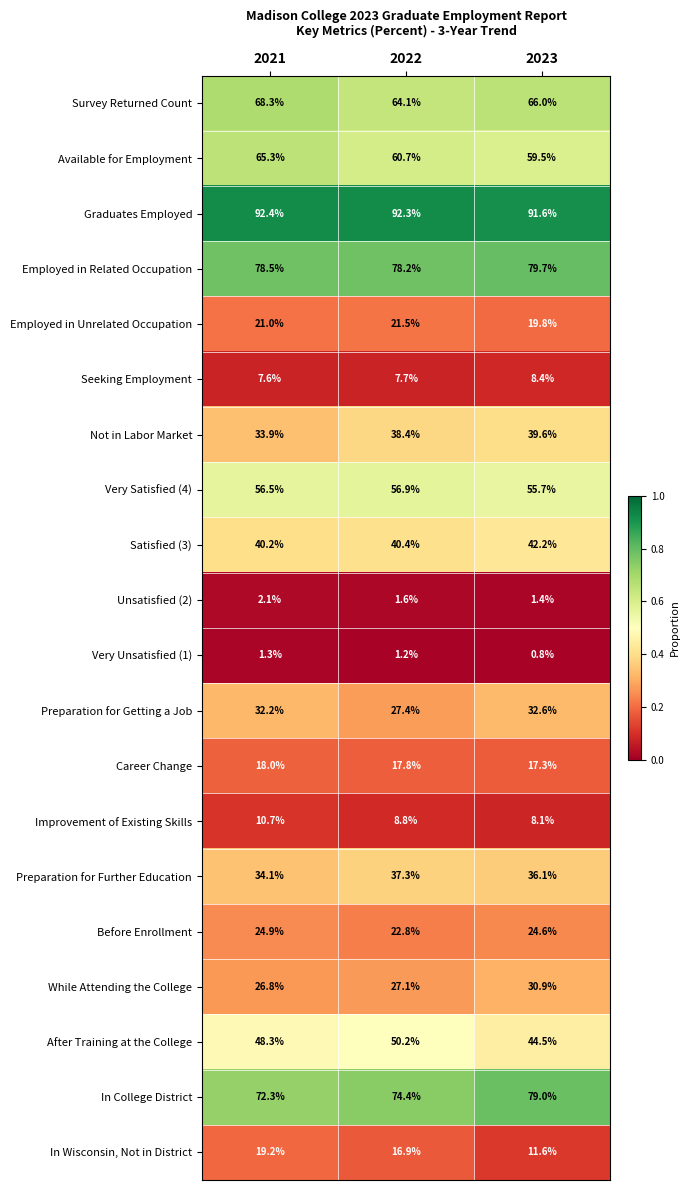

Which series has the largest total across all categories?

Graduates Employed